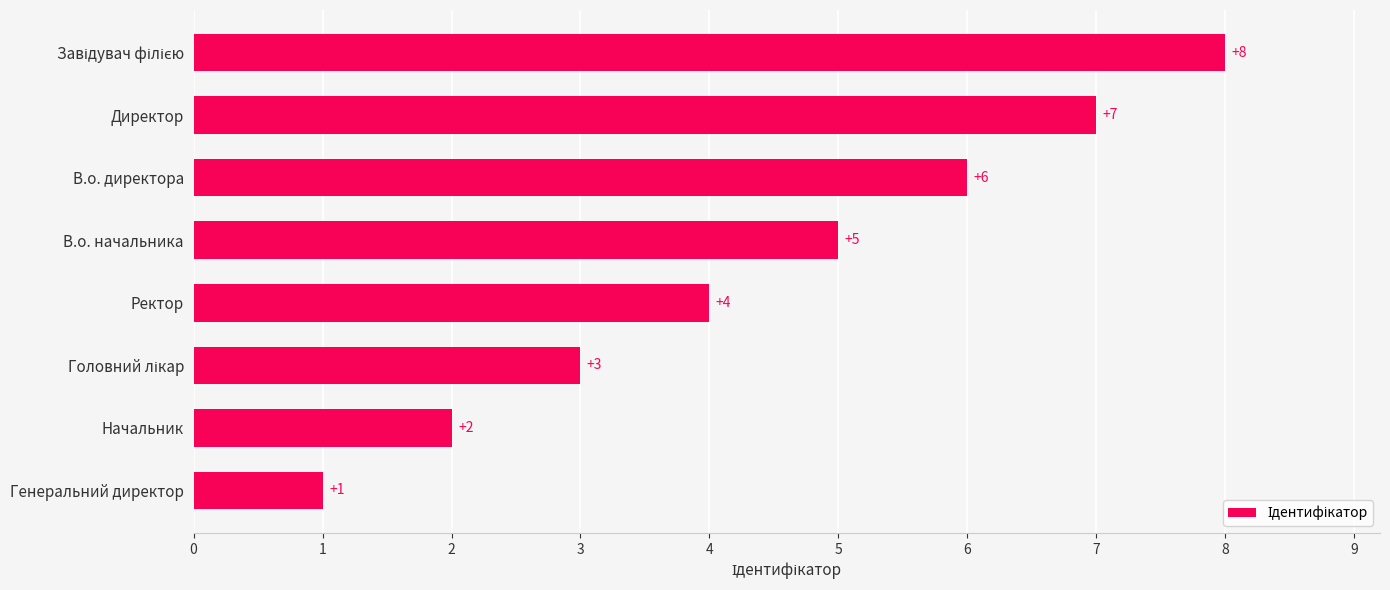

What is the ratio of the value at В.о. начальника to the value at Директор?

0.7